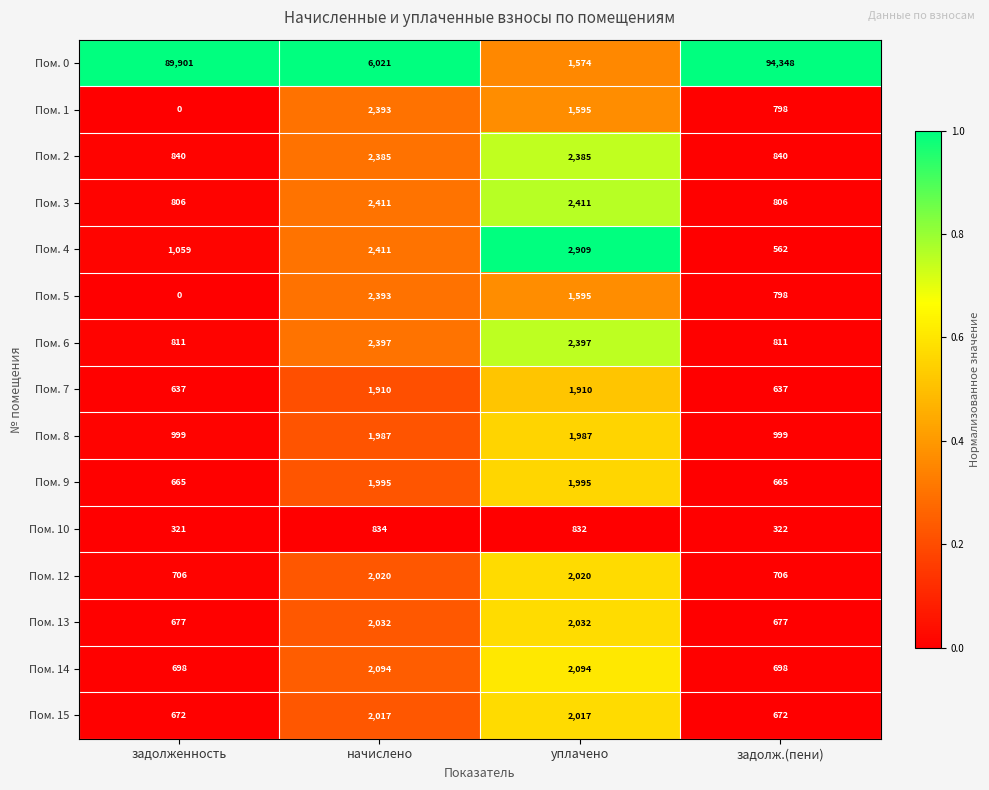

Which series has the largest total across all categories?

Пом. 0